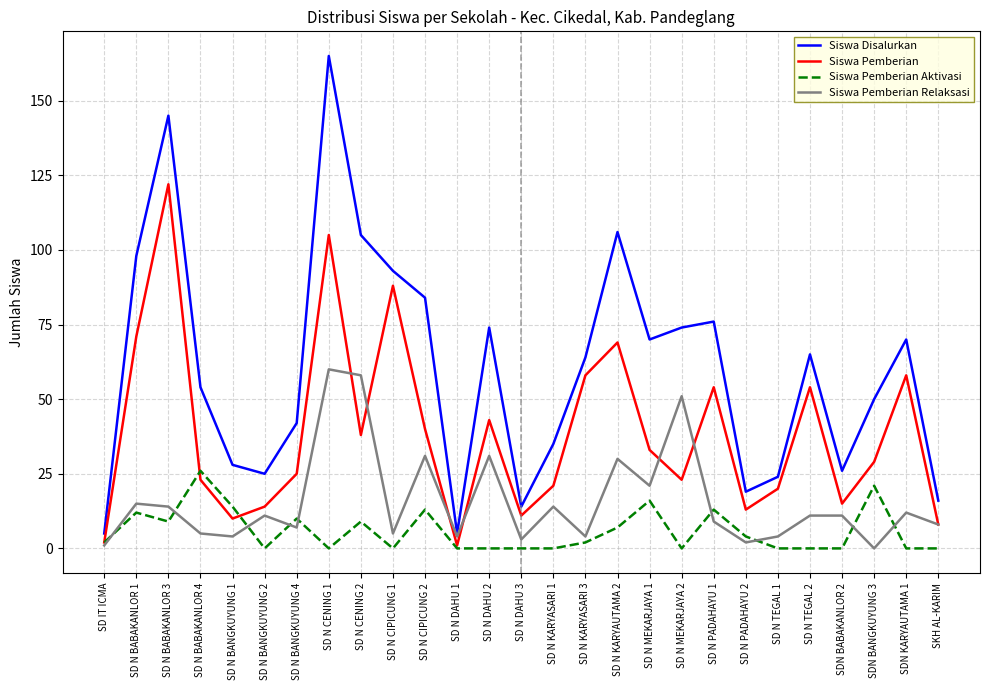

At which category is the sum across all series the highest?

SD N CENING 1